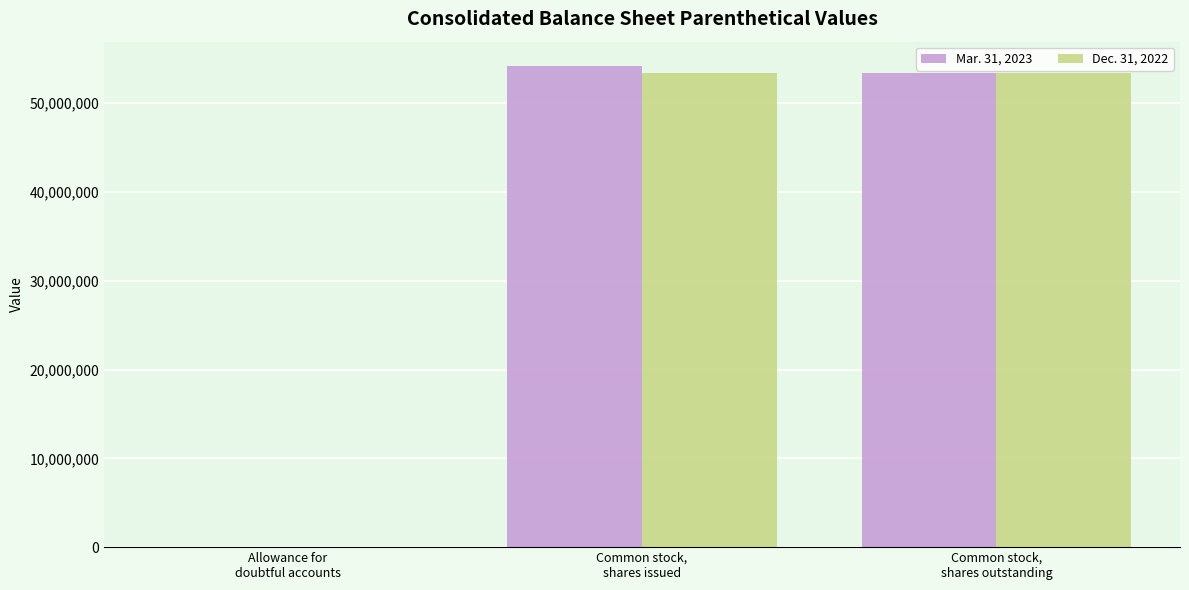

What is the maximum value shown in the chart?

54201863